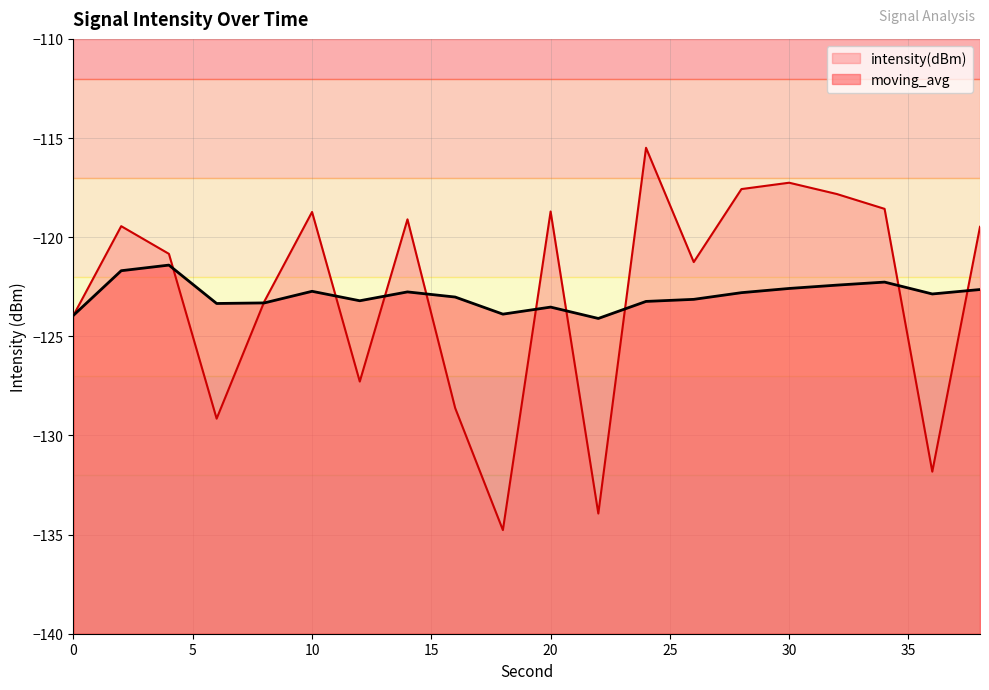

At how many categories does at least one series exceed -128?

20